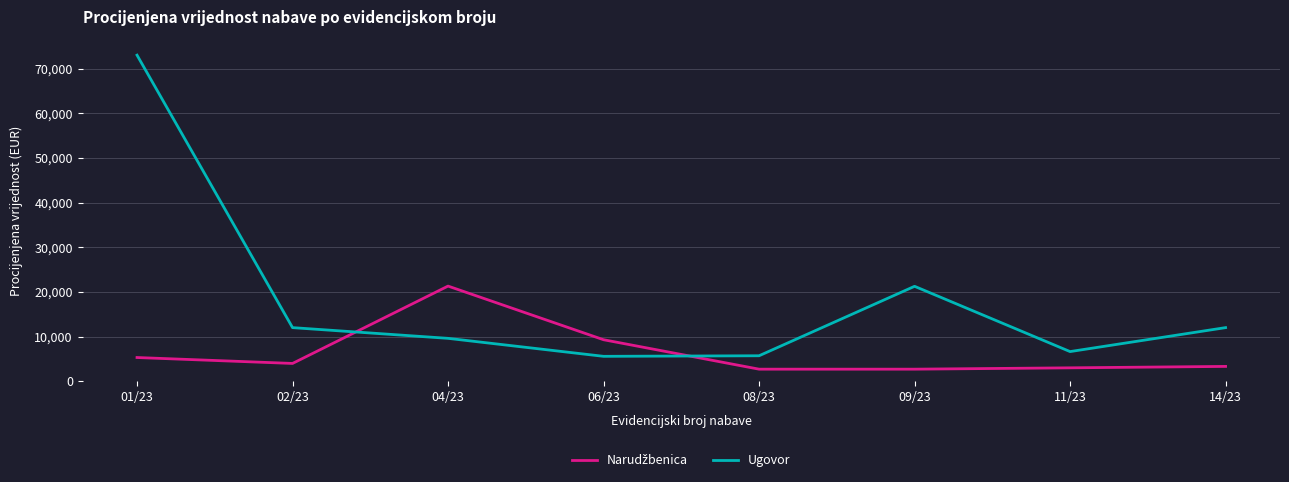

Which series has the widest spread of values?

Ugovor